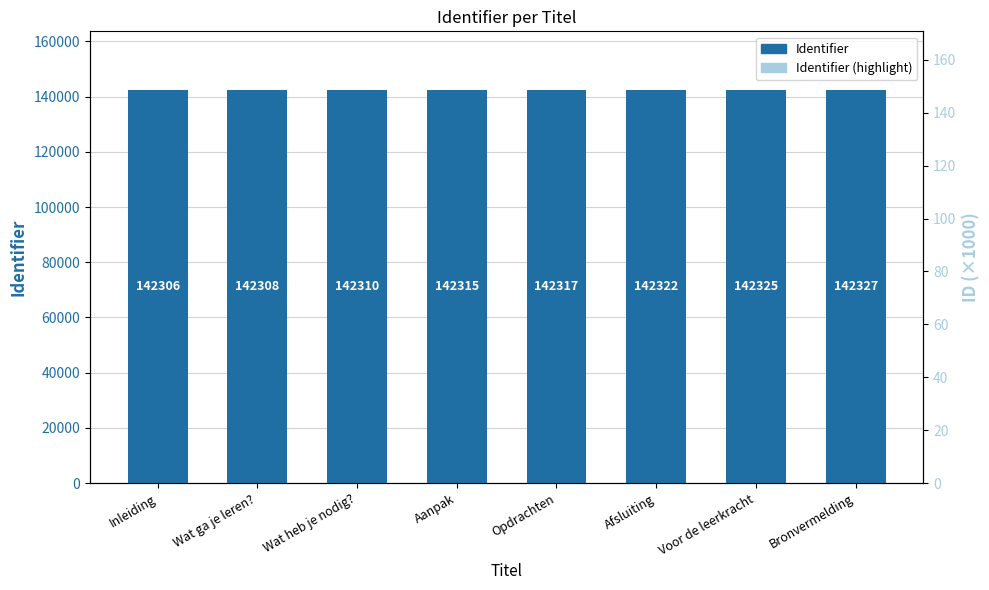

Count the number of data series in this chart.

2